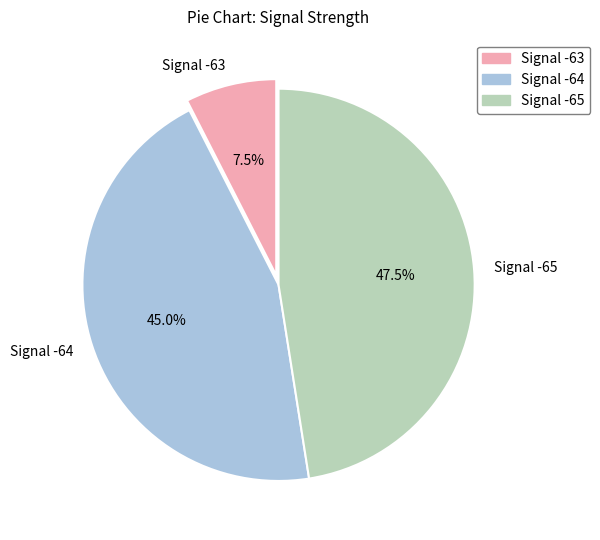

Is the sum of Signal -64 and Signal -65 greater than half?

Yes